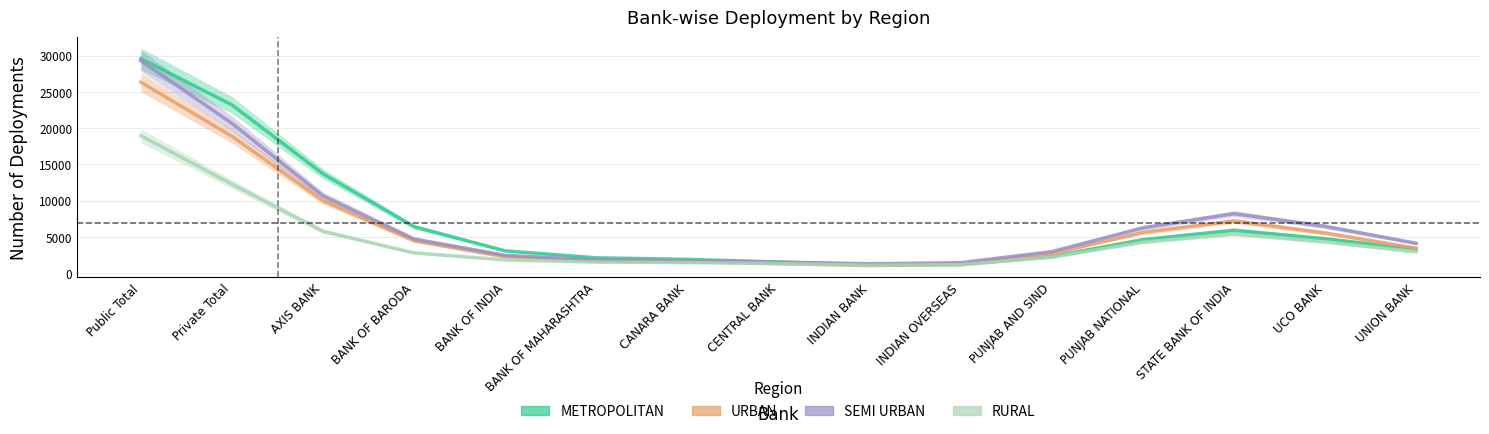

Which category has the lowest value in the URBAN series?

INDIAN BANK